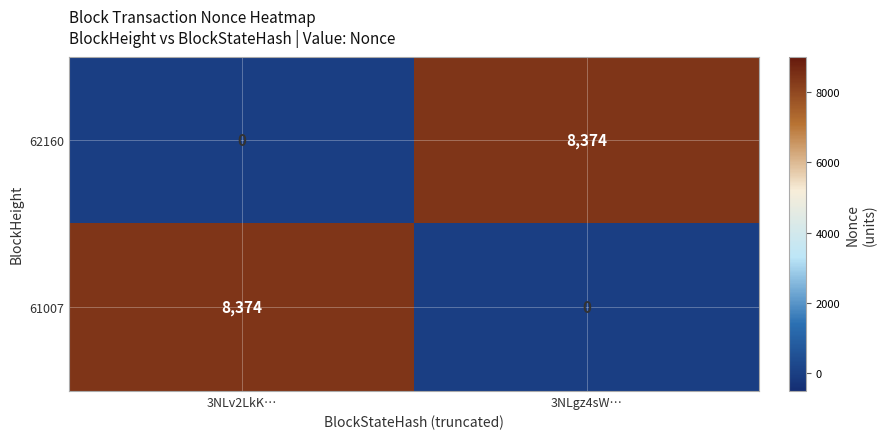

Which category has the lowest value in the 61007 series?

3NLgz4sW…